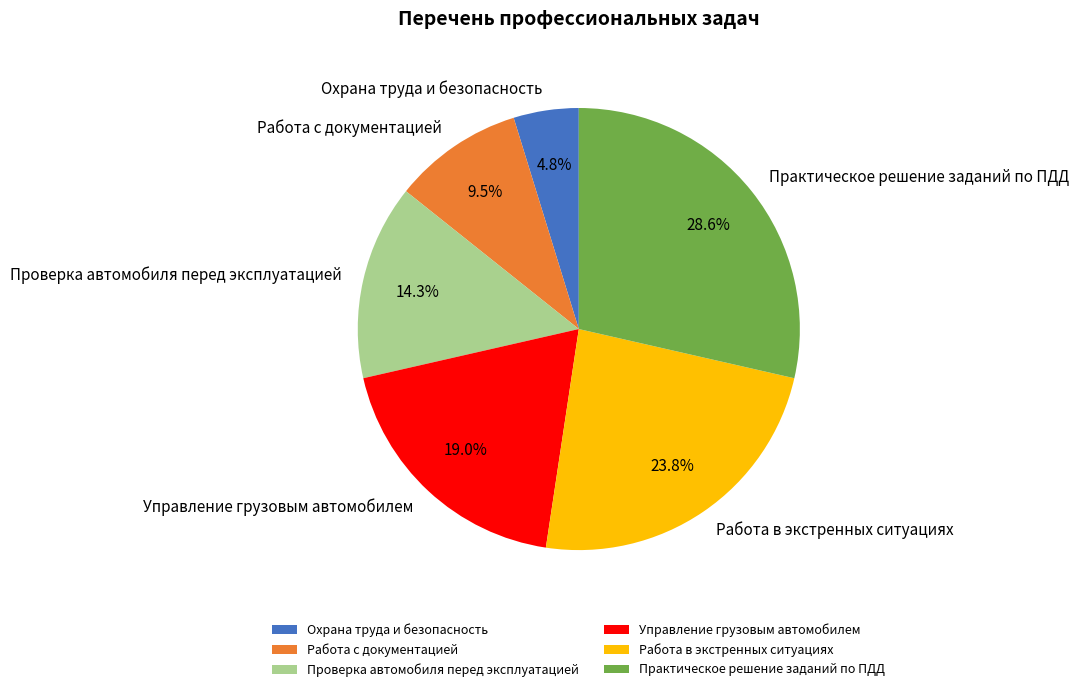

Is it true that Проверка автомобиля перед эксплуатацией is 7% of the pie?

False